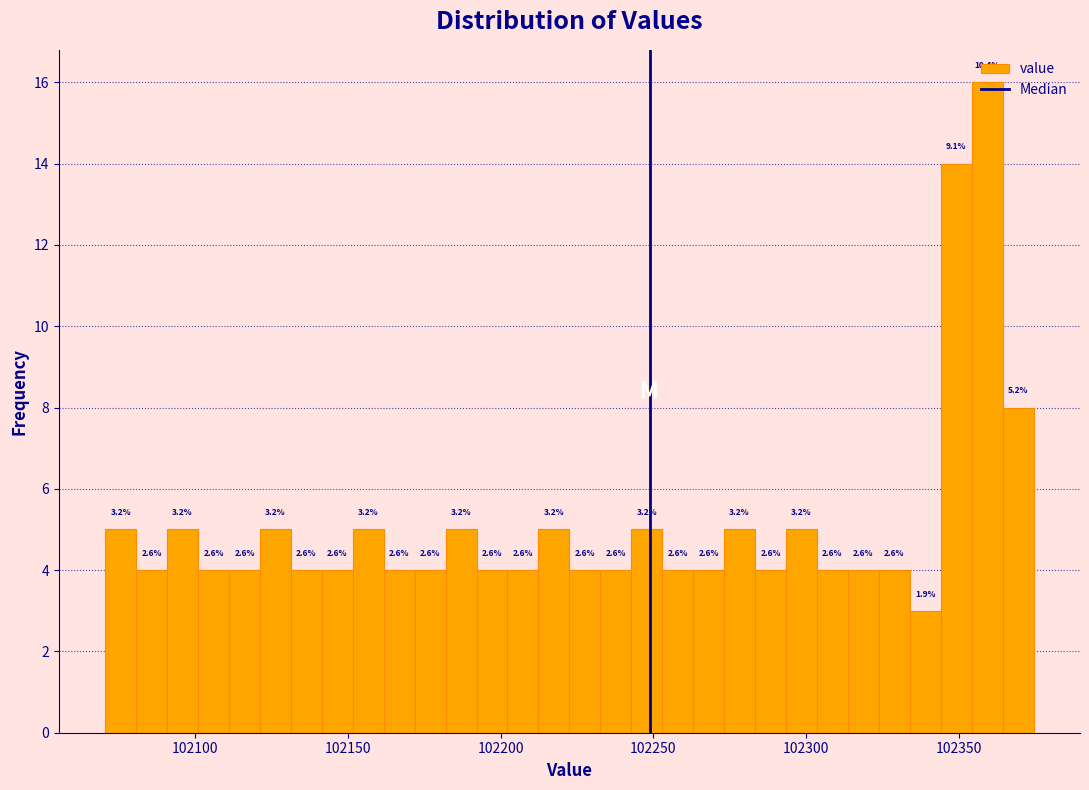

Around what value on the x-axis is the tallest bar? Give the approximate position of its centre, as read against the axis.

102360